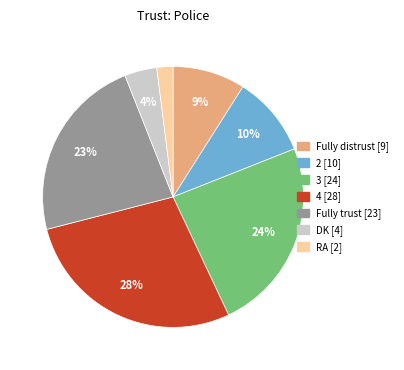

What is the largest slice in the pie chart?

4